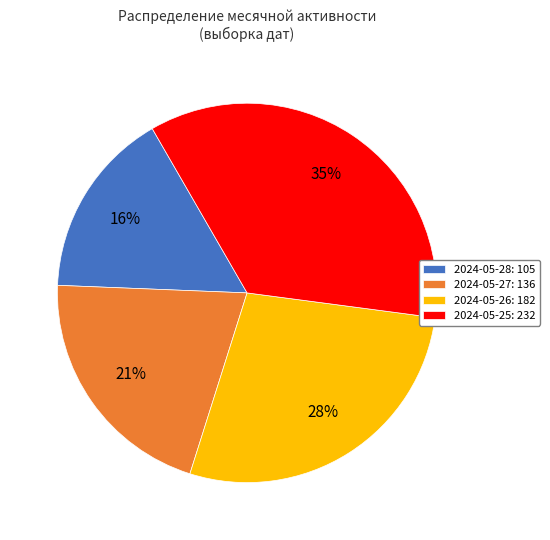

Which category has the biggest portion of the pie?

2024-05-25